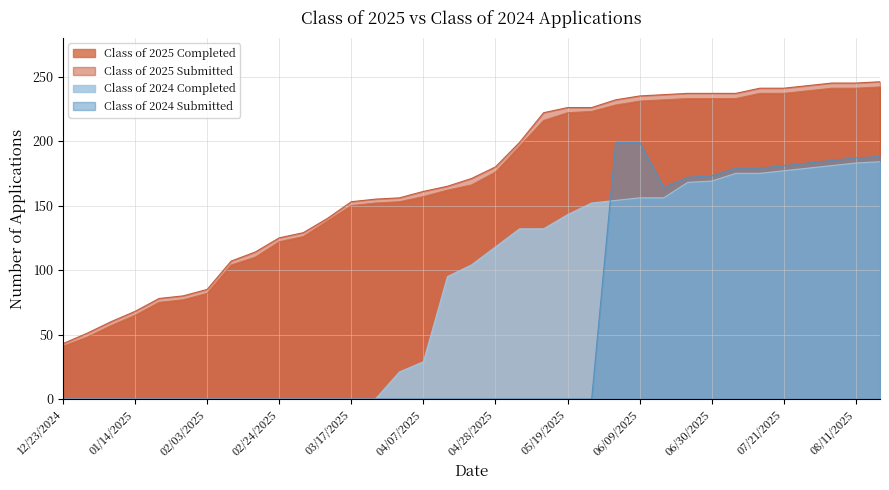

The value of Class of 2025 Submitted at 02/18/2025 is 153. True or false?

False